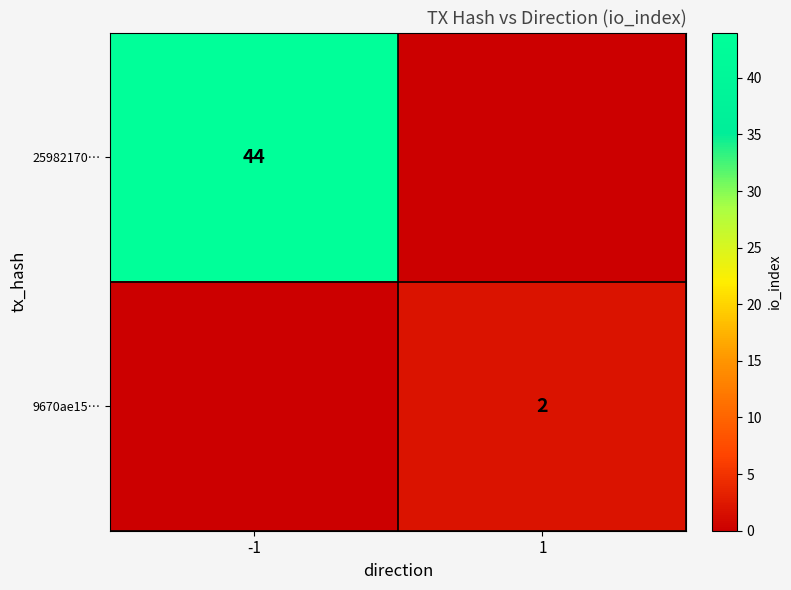

Is the value of 25982170… at -1 greater than the value of 9670ae15… at 1?

Yes